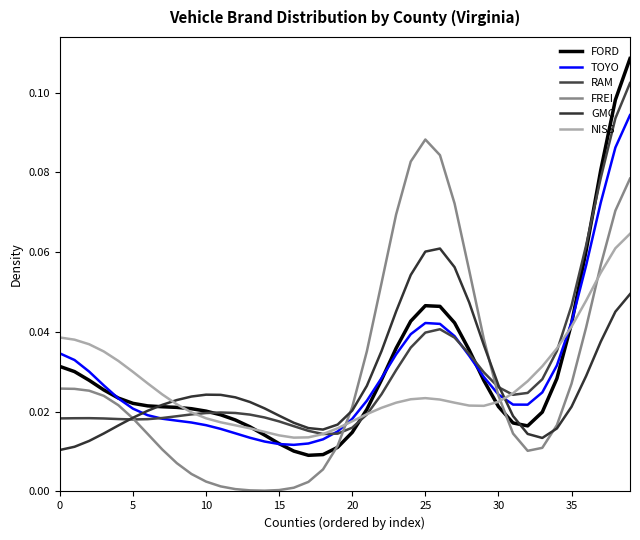

How many lines are shown in the chart?

6